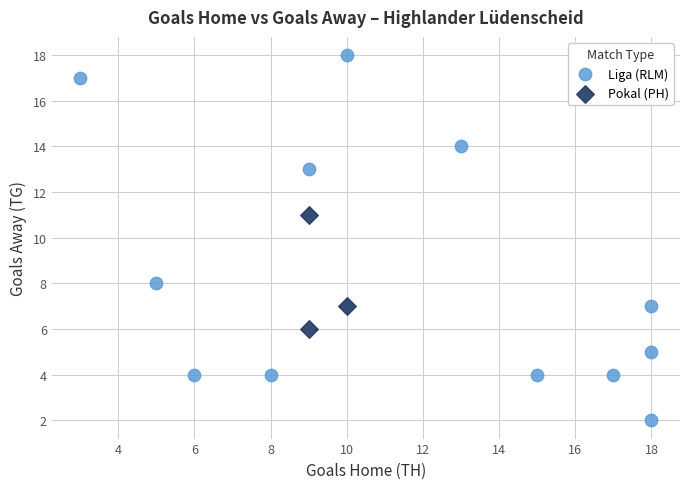

Which series reaches the minimum Y coordinate?

Liga (RLM)